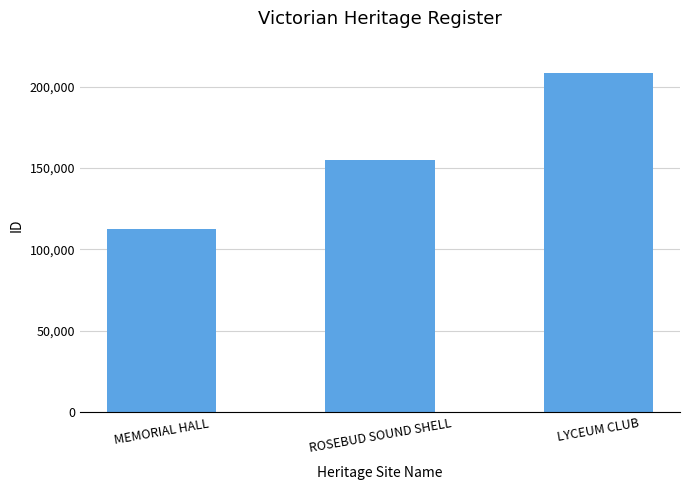

Which category has the highest value across all series?

LYCEUM CLUB